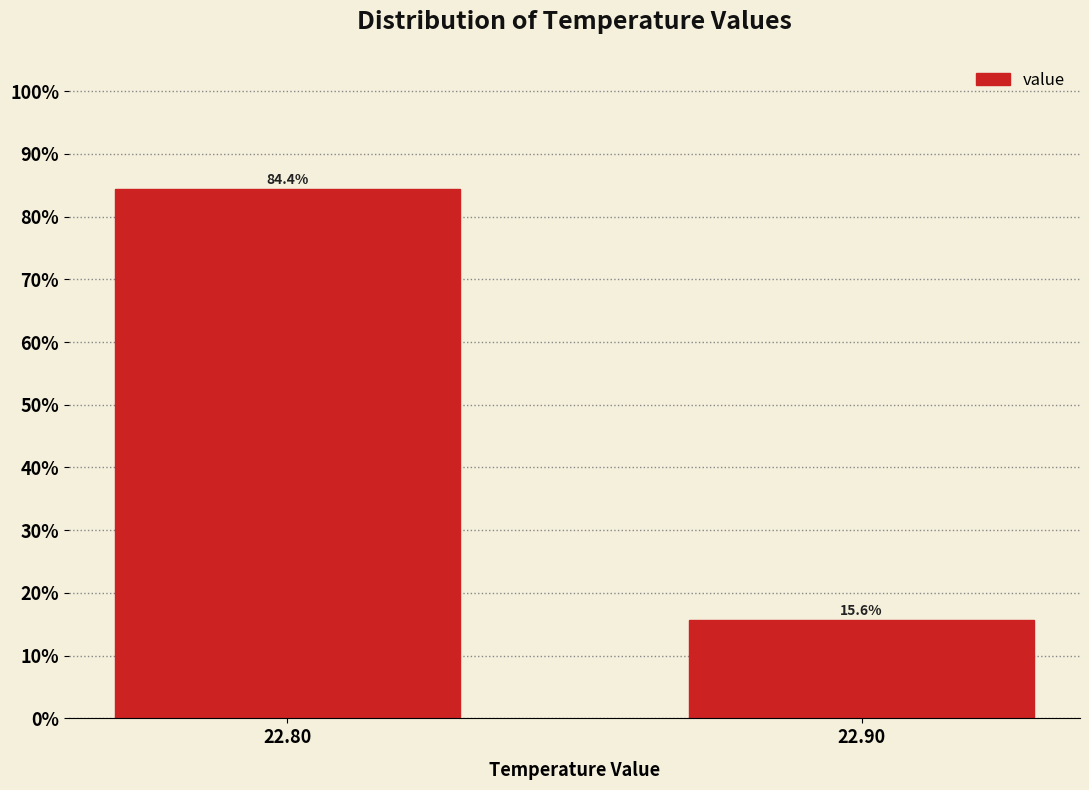

Reading left to right, list all the values displayed in this chart.

22.80=84.4	22.90=15.6